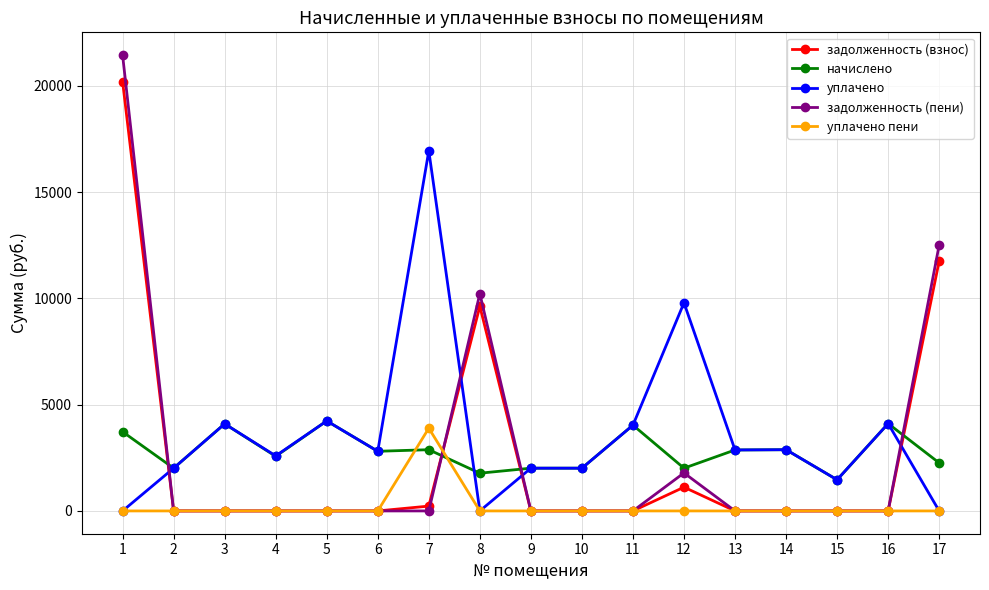

What is the difference between the maximum and minimum values in the уплачено пени series?

3893.6